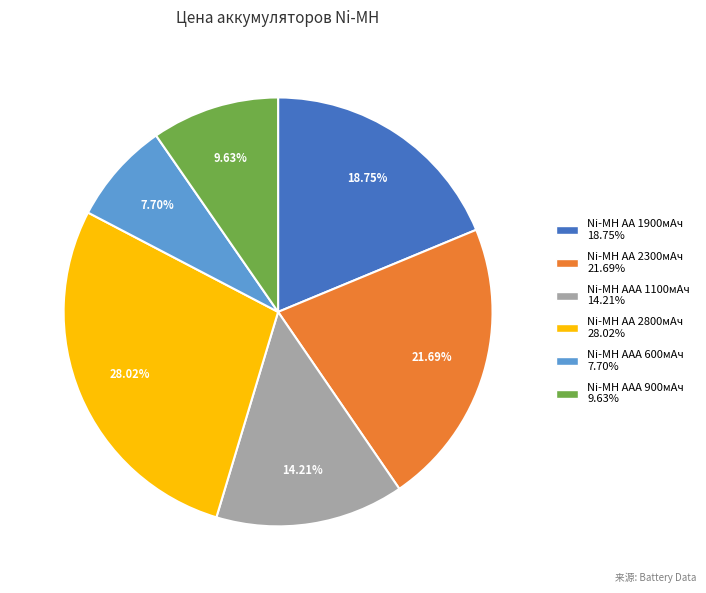

Does any single category account for the majority?

No